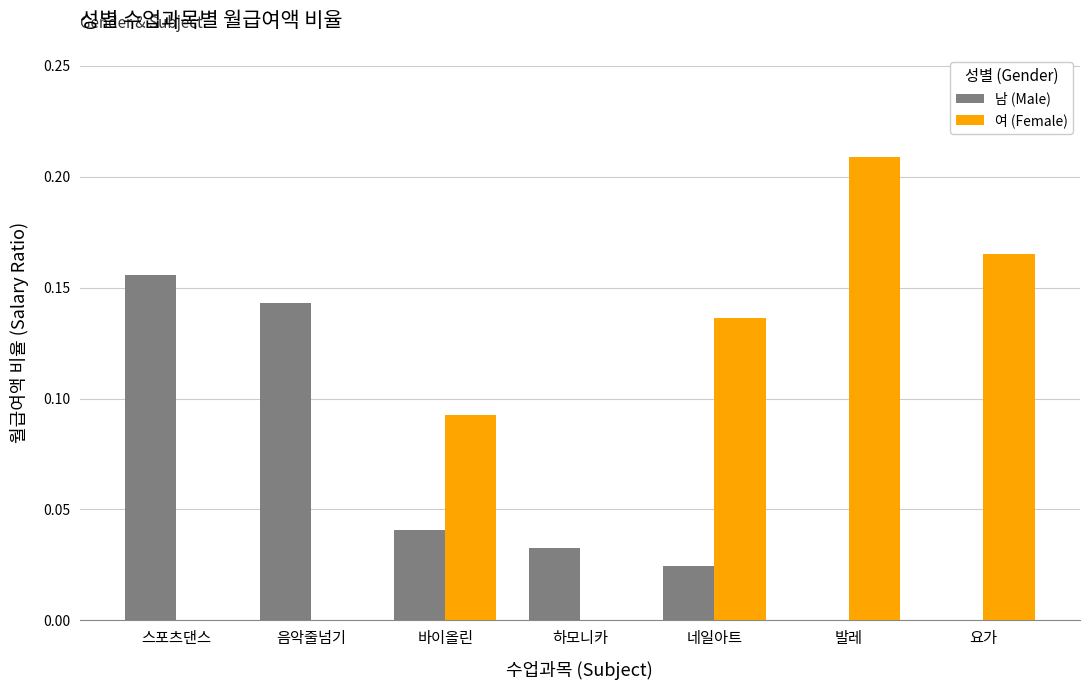

At which category is the sum across all series the highest?

발레